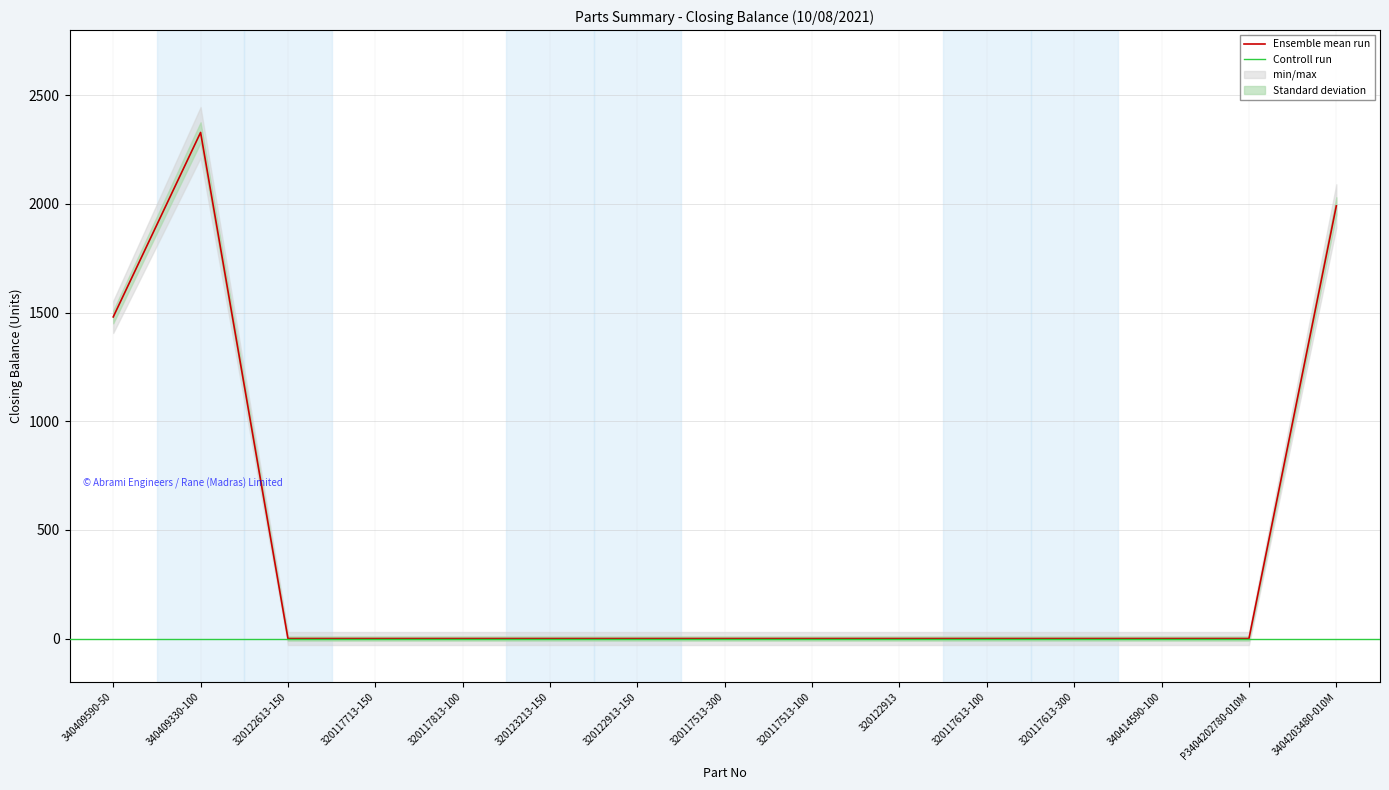

How many interior local peaks (higher than both neighbors) does the data have?

1